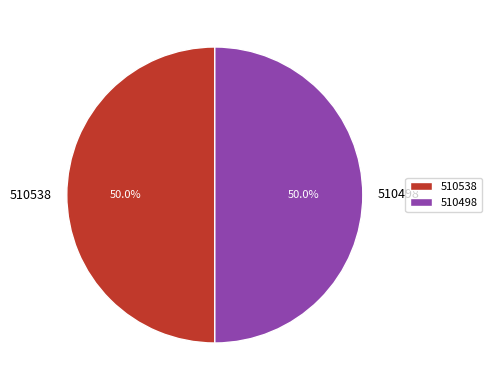

Is the sum of 510538 and 510498 greater than half?

Yes